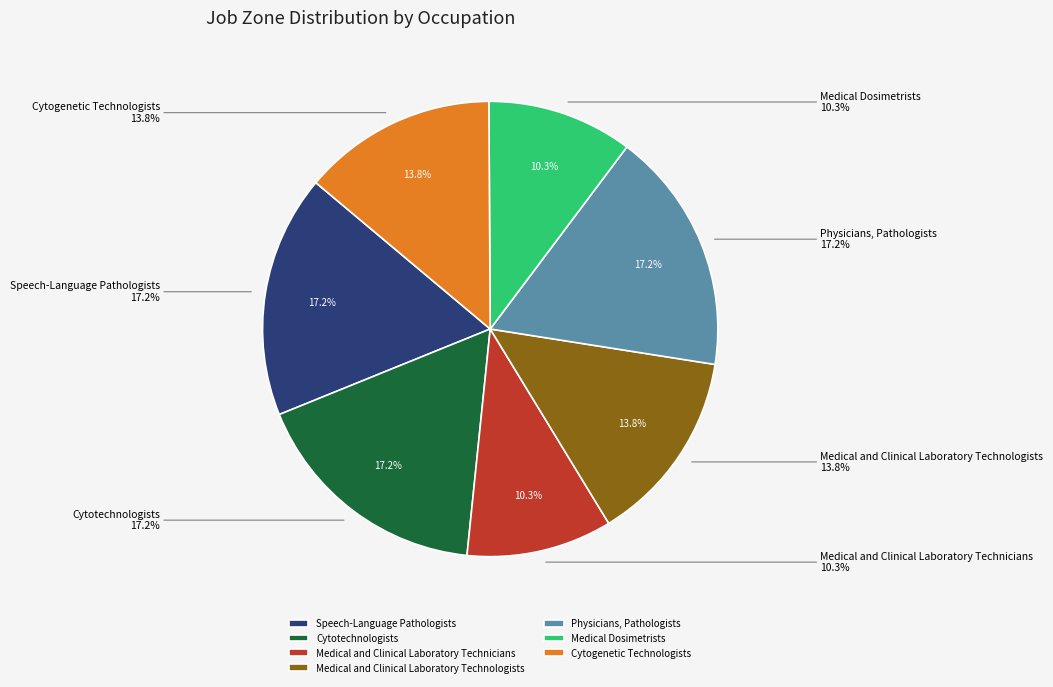

Which slice is the largest?

Speech-Language Pathologists